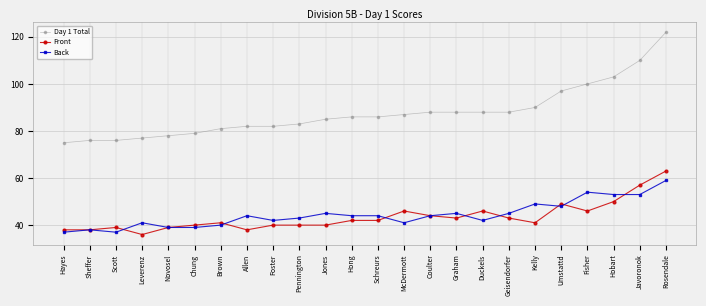

At which category is the sum across all series the highest?

Rosendale